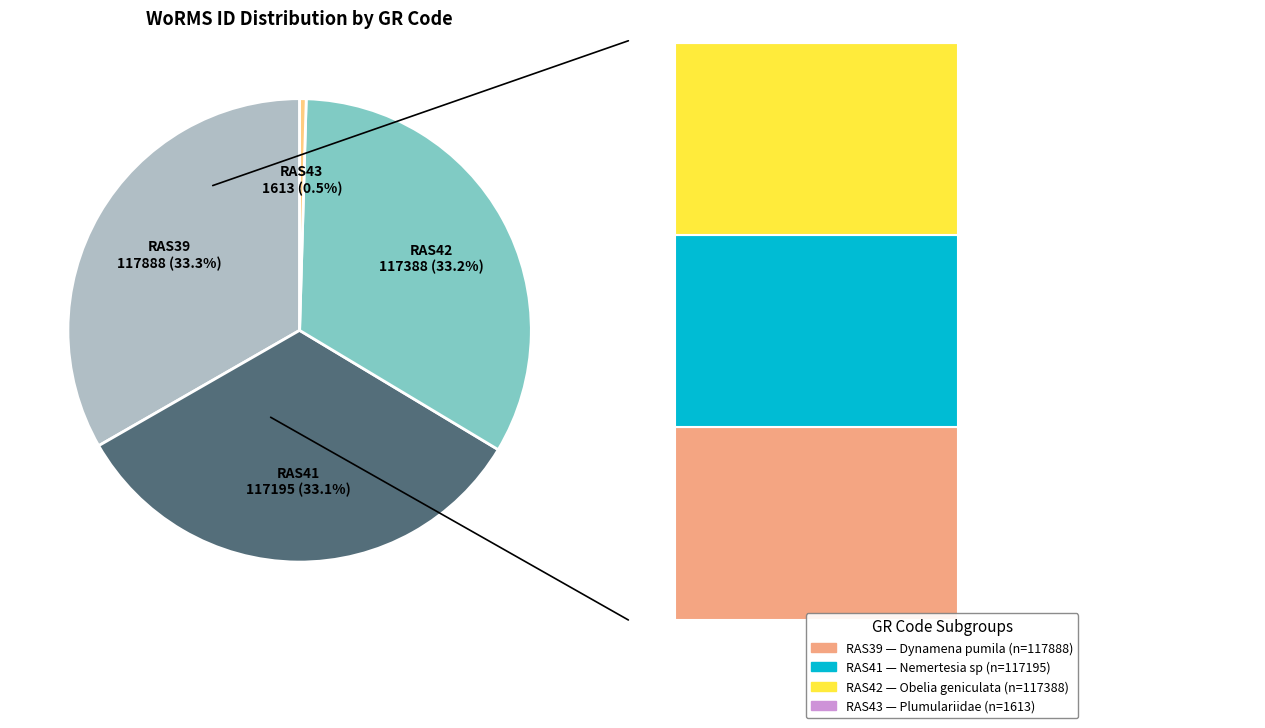

Which category has the biggest portion of the pie?

RAS39